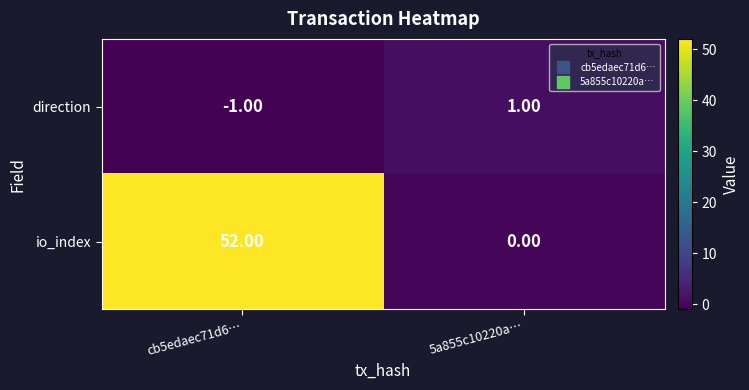

What is the average value of the io_index series?

26